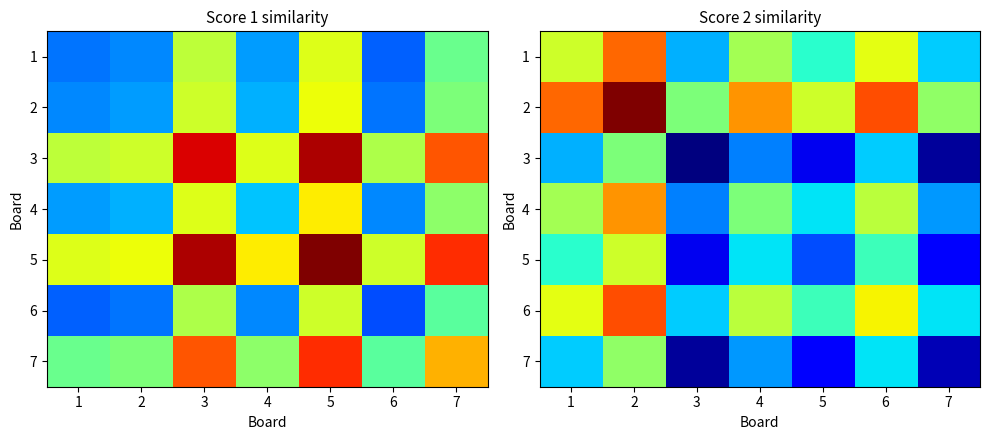

At how many categories does at least one series exceed 0?

7